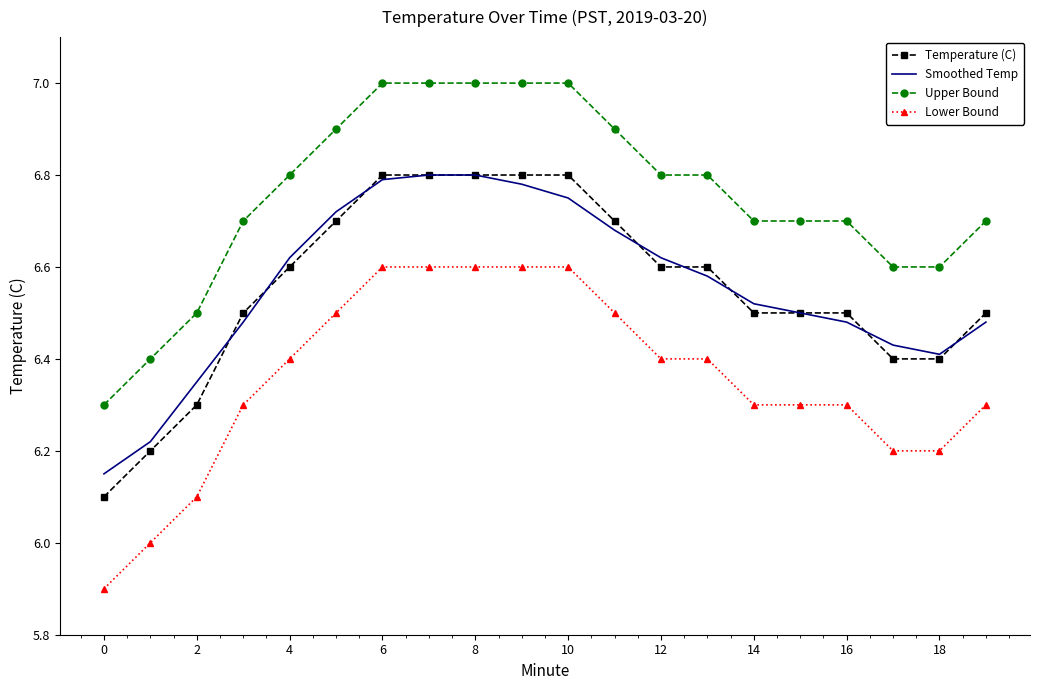

What is the greatest value displayed?

7.0